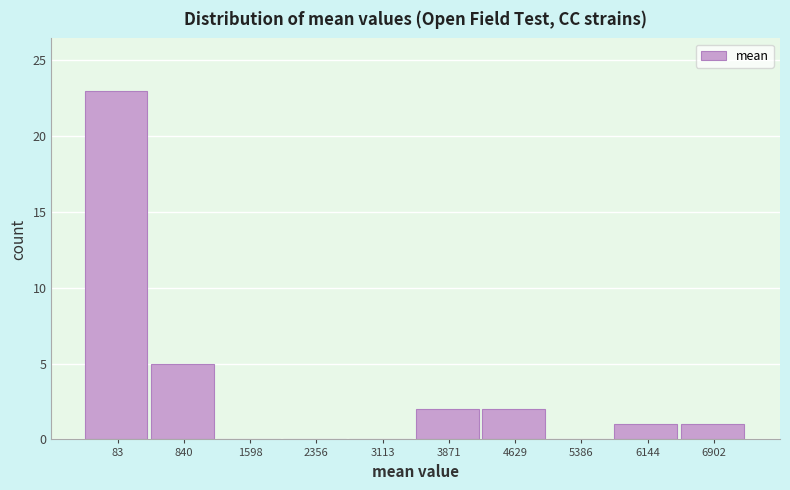

Reading left to right, what are all the values shown in this chart?

83=23	840=5	1598=0	2356=0	3113=0	3871=2	4629=2	5386=0	6144=1	6902=1